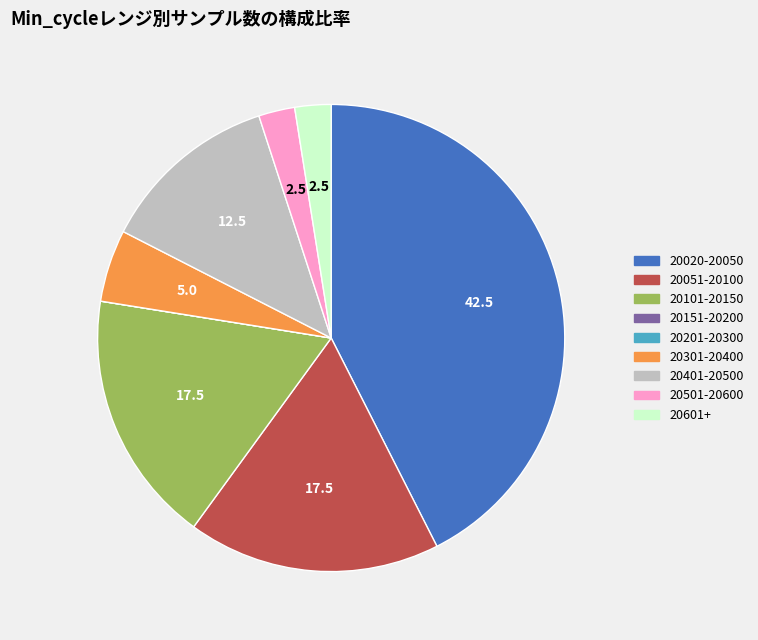

Does any single category account for the majority?

No